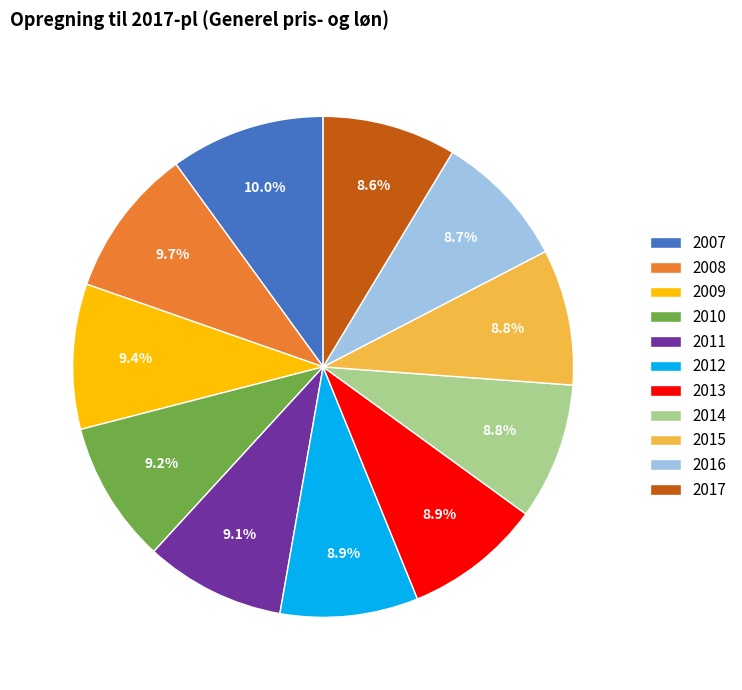

Is there any slice that represents more than half of the pie?

No